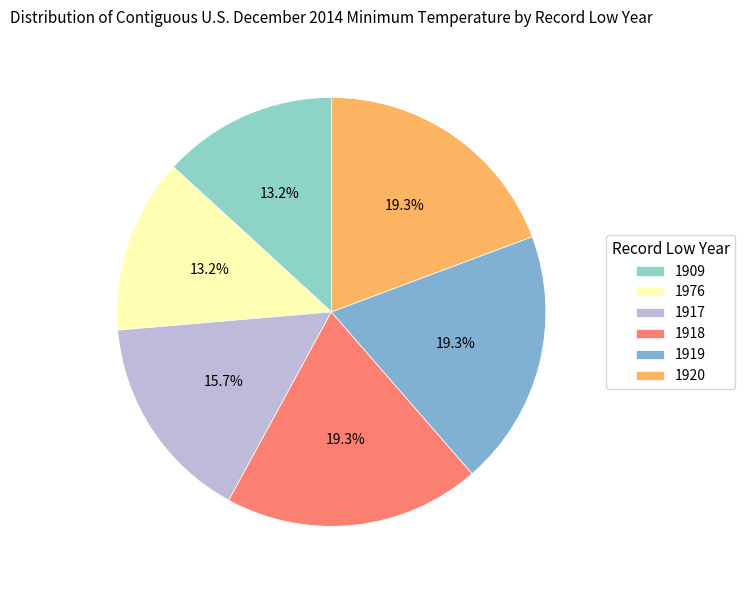

To the nearest percent, what portion does 1976 represent?

13%